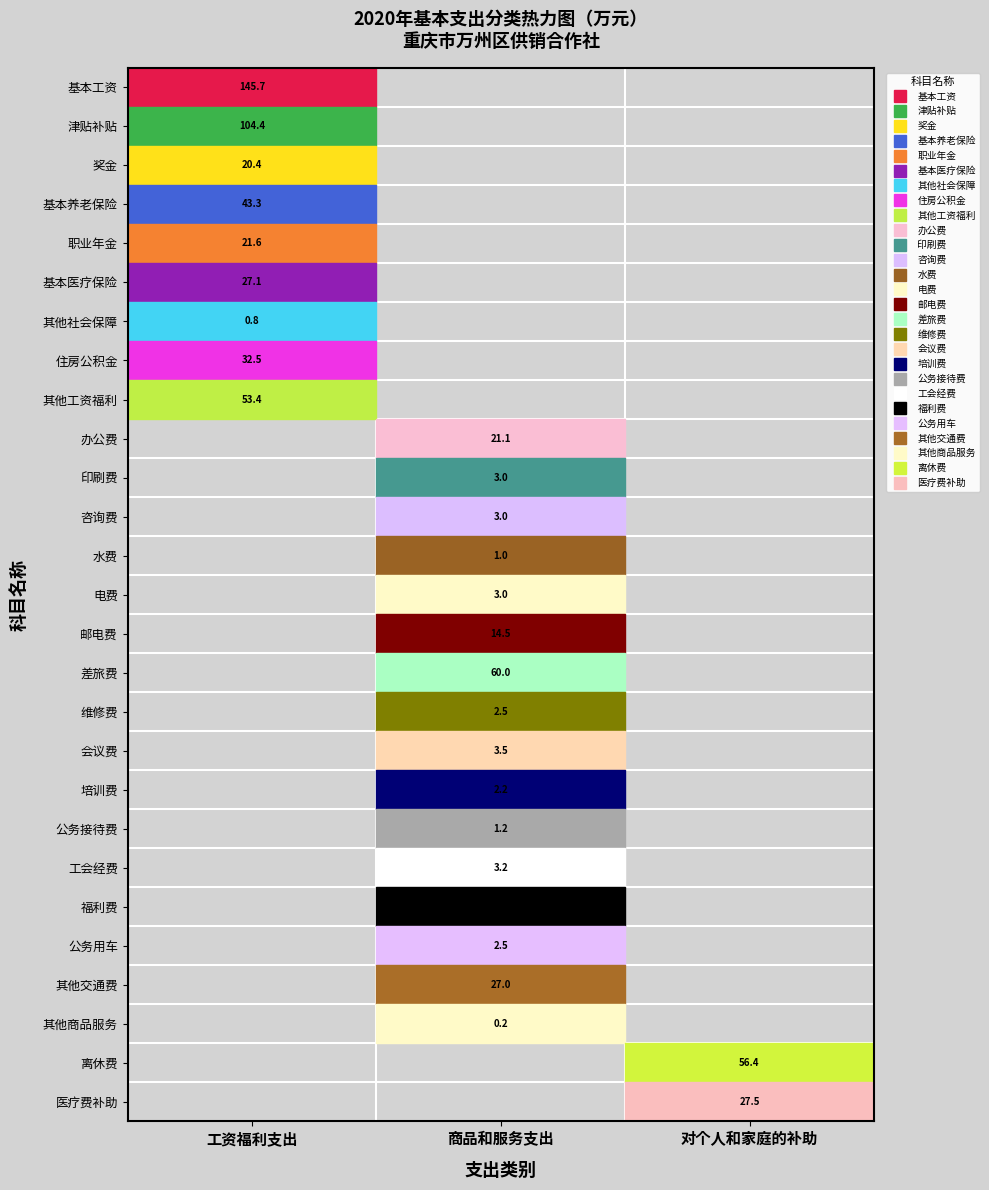

What is the greatest value displayed?

145.7